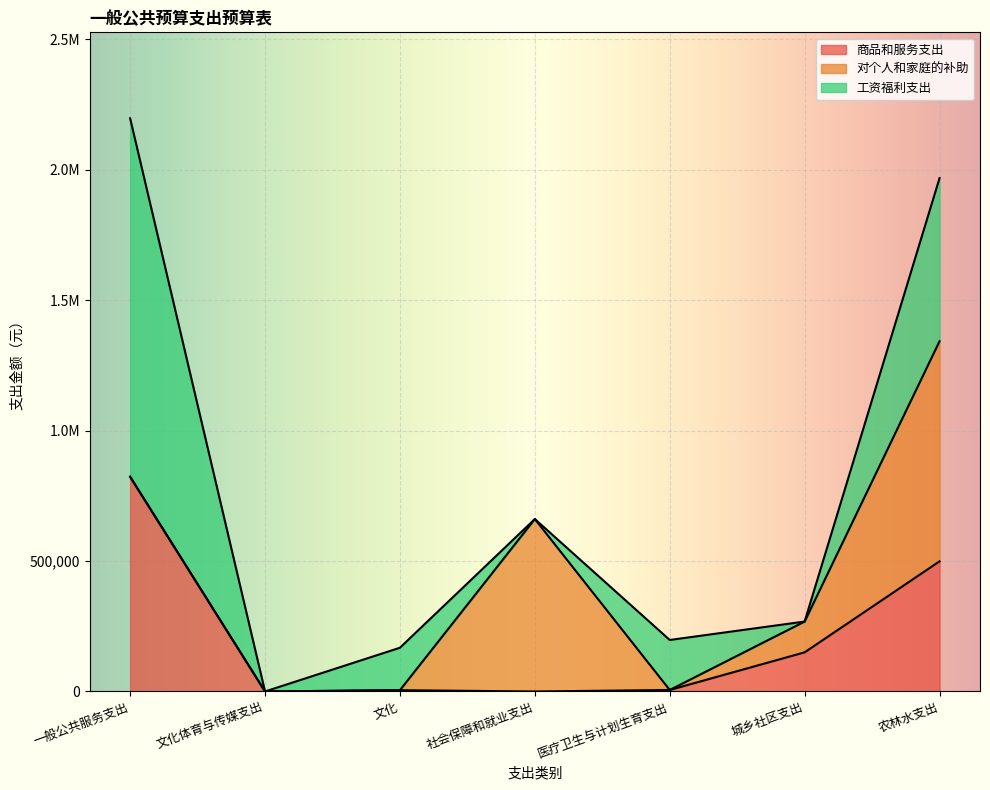

How many 对个人和家庭的补助 values are between 0 and 660944?

6